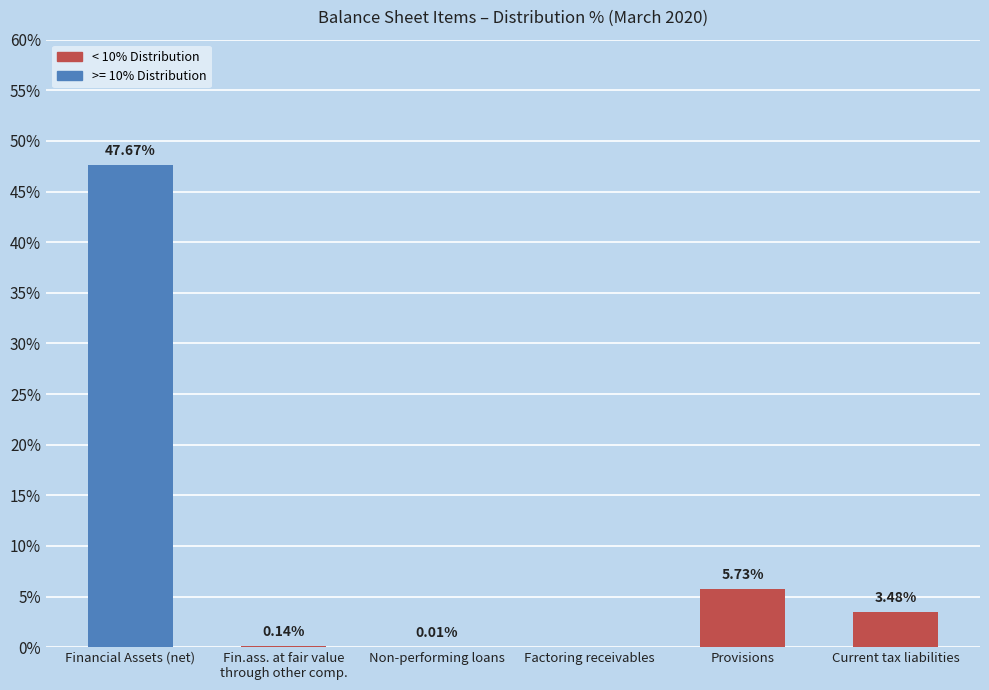

What is the change in value from Financial Assets (net) to Current tax liabilities?

-44.2